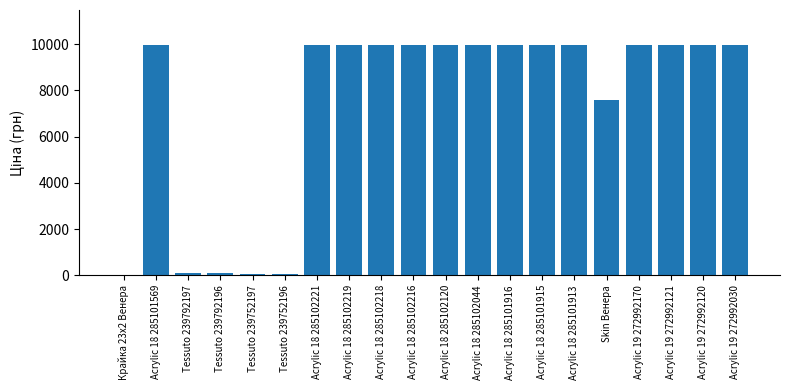

Approximately how many times larger is the value at Acrylic 18 285101913 compared to Acrylic 18 285102219?

1.0